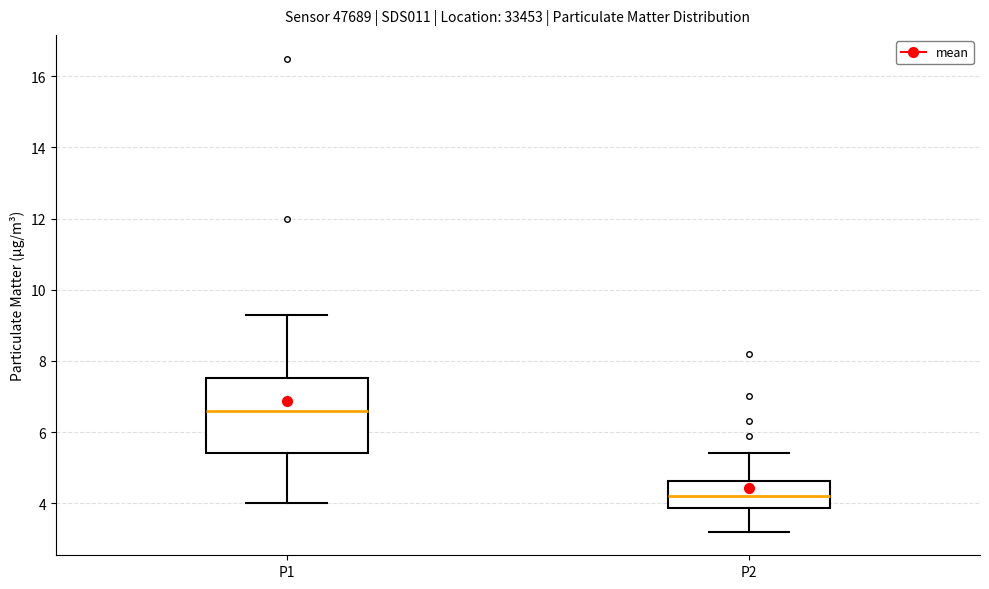

Where does the median line of the box for P2 sit on the y-axis? The values are not printed on the chart, so give them approximately, as read against the axis.

4.2